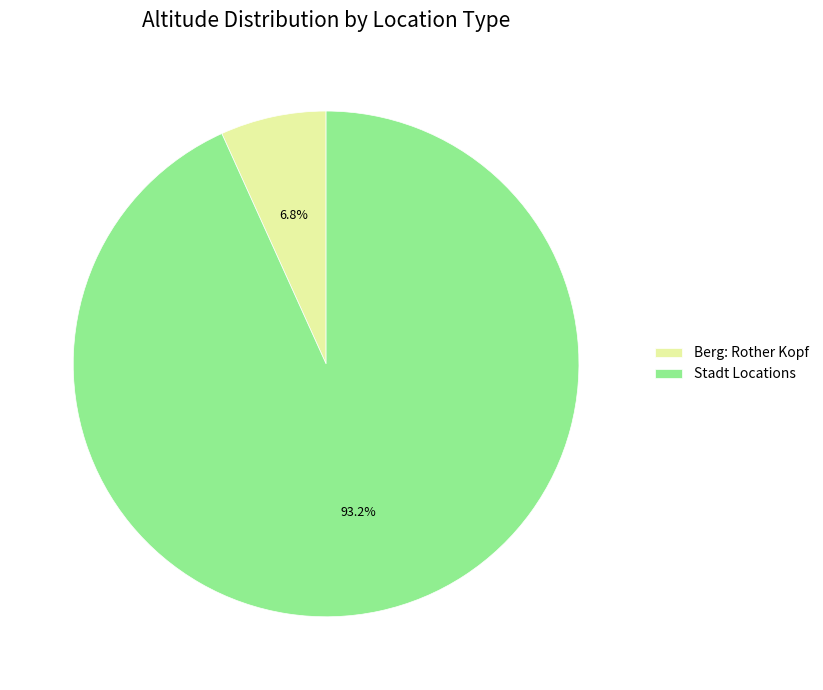

Combined, what portion of the pie is Berg: Rother Kopf and Stadt Locations?

100.0%